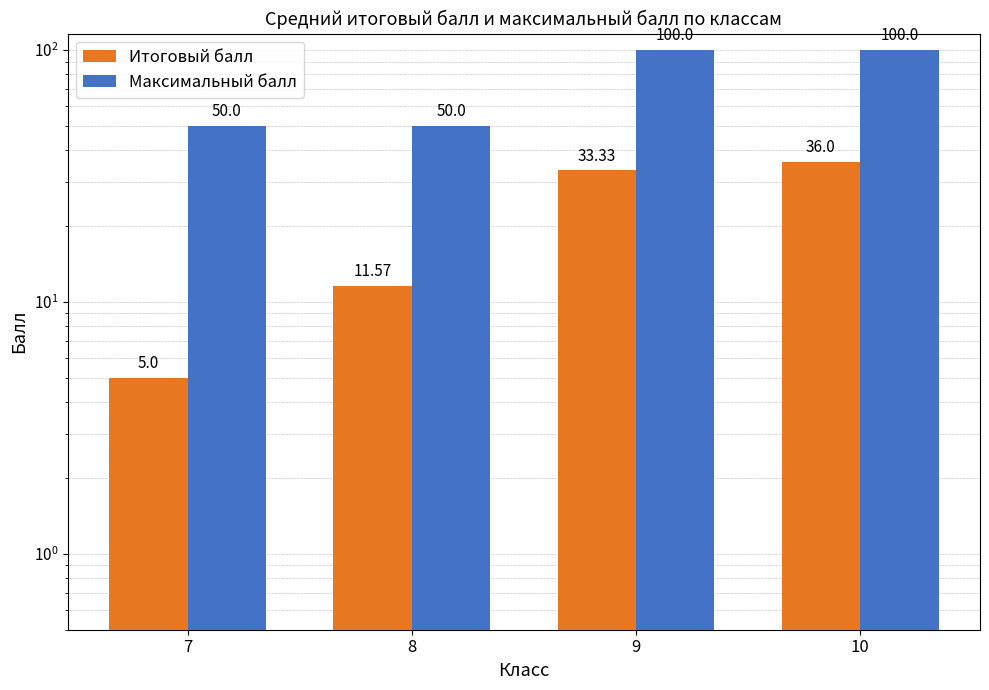

Rank the series by their maximum value, from lowest to highest.

Итоговый балл, Максимальный балл